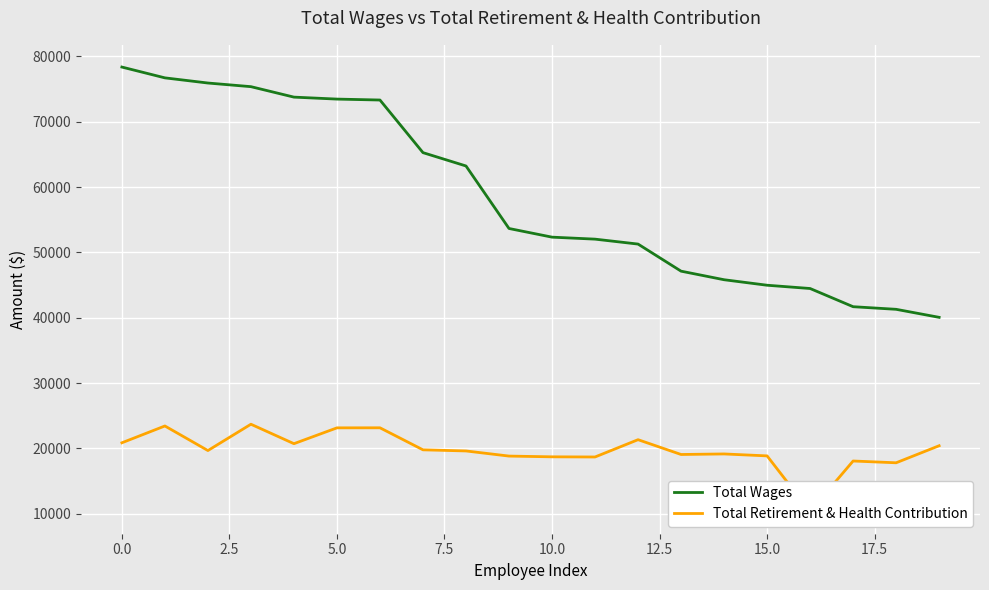

How many values in the Total Retirement & Health Contribution series exceed 19665?

9